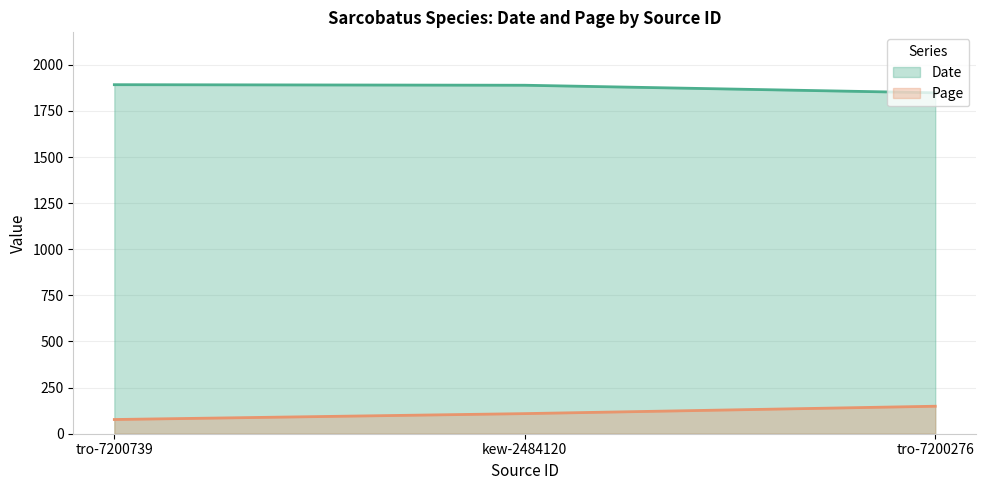

Rank the series by their maximum value, from lowest to highest.

Page, Date